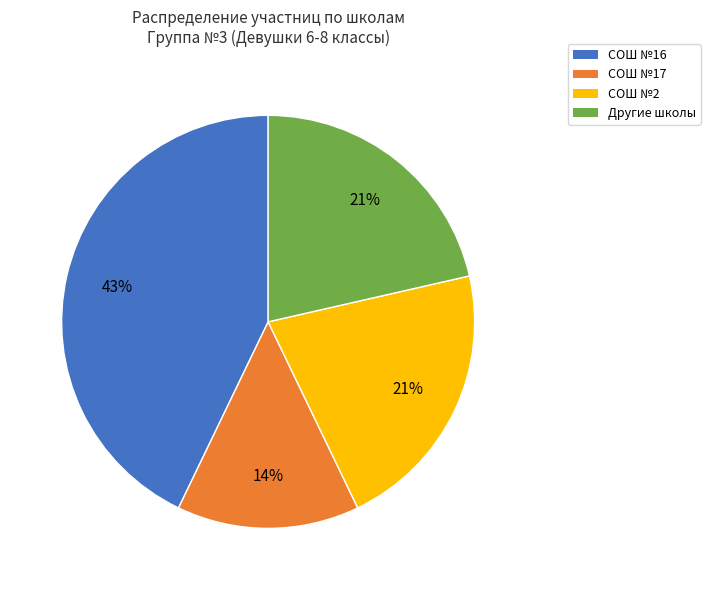

What is the smallest slice in the pie chart?

СОШ №17